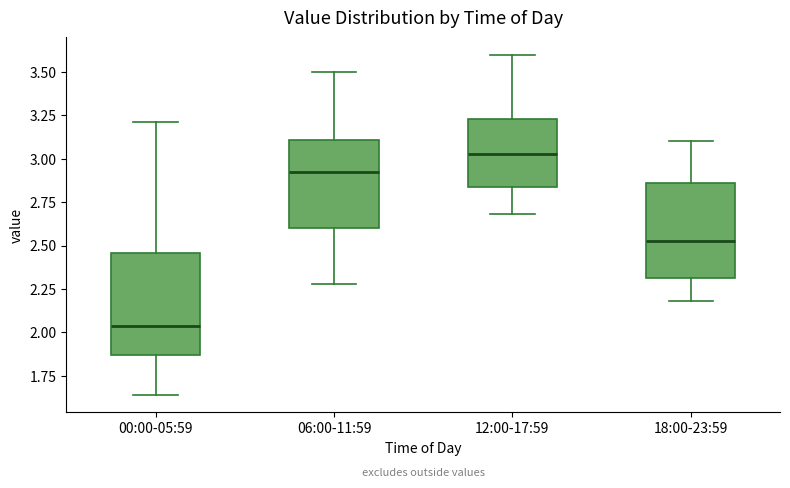

Reading left to right, transcribe this box plot: for each box, give where its median line is, the range the box spans, and where its two whiskers end, as read against the y-axis. The values are not printed on the chart, so give them approximately, as read against the axis.

00:00-05:59: median 2.05, box 1.85 to 2.45, whiskers 1.65 to 3.20
06:00-11:59: median 2.95, box 2.60 to 3.10, whiskers 2.30 to 3.50
12:00-17:59: median 3.05, box 2.85 to 3.25, whiskers 2.70 to 3.60
18:00-23:59: median 2.55, box 2.30 to 2.85, whiskers 2.20 to 3.10